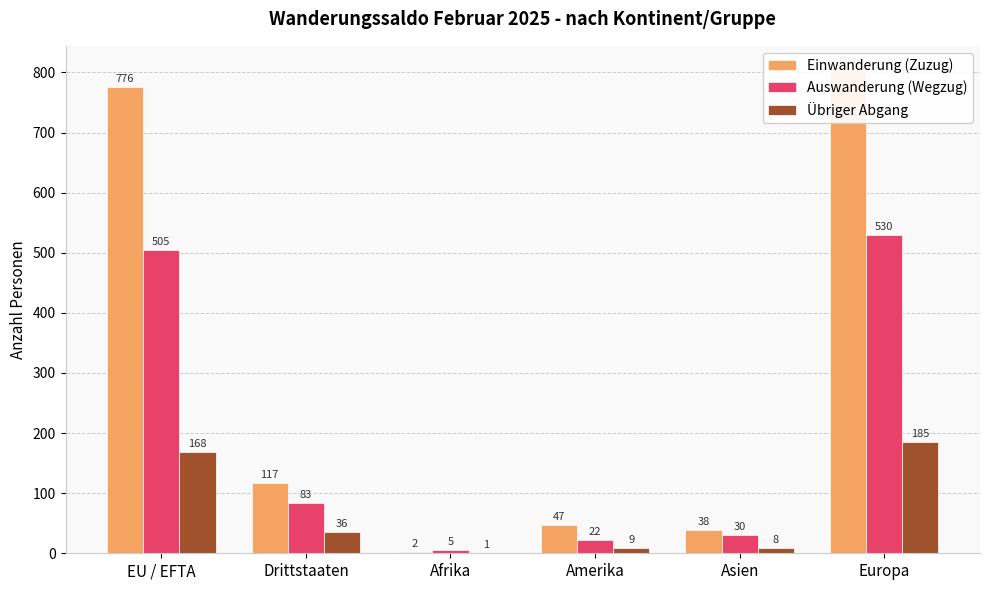

Between EU / EFTA and Europa, which series saw the biggest shift?

Einwanderung (Zuzug)